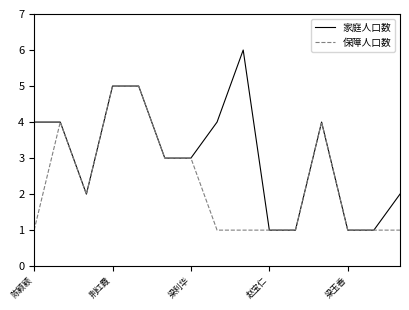

What are all the series names shown in the legend?

家庭人口数, 保障人口数